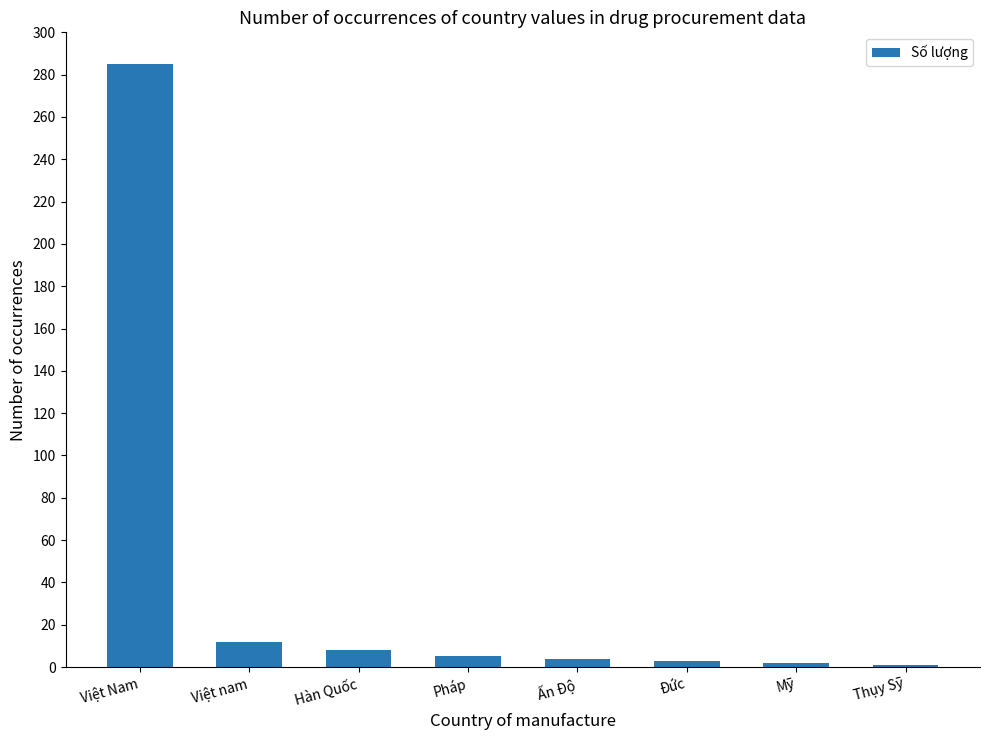

What is the ratio of the value at Ấn Độ to the value at Đức?

1.3